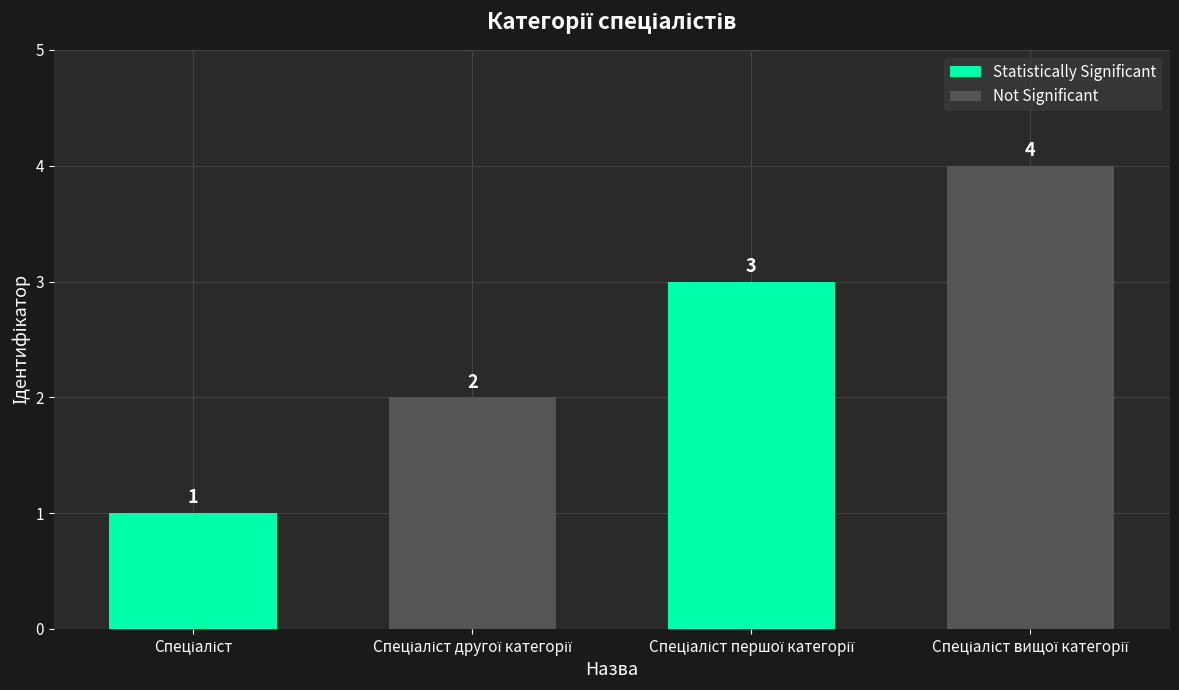

How many distinct data groups are displayed?

2